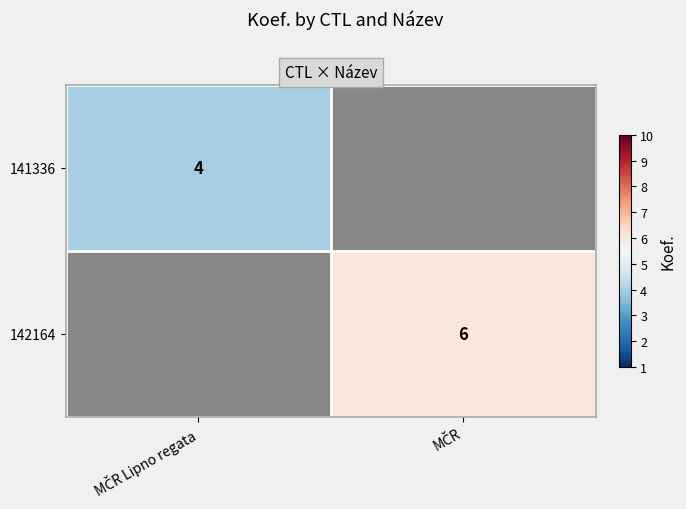

How many data points does each series have?

2